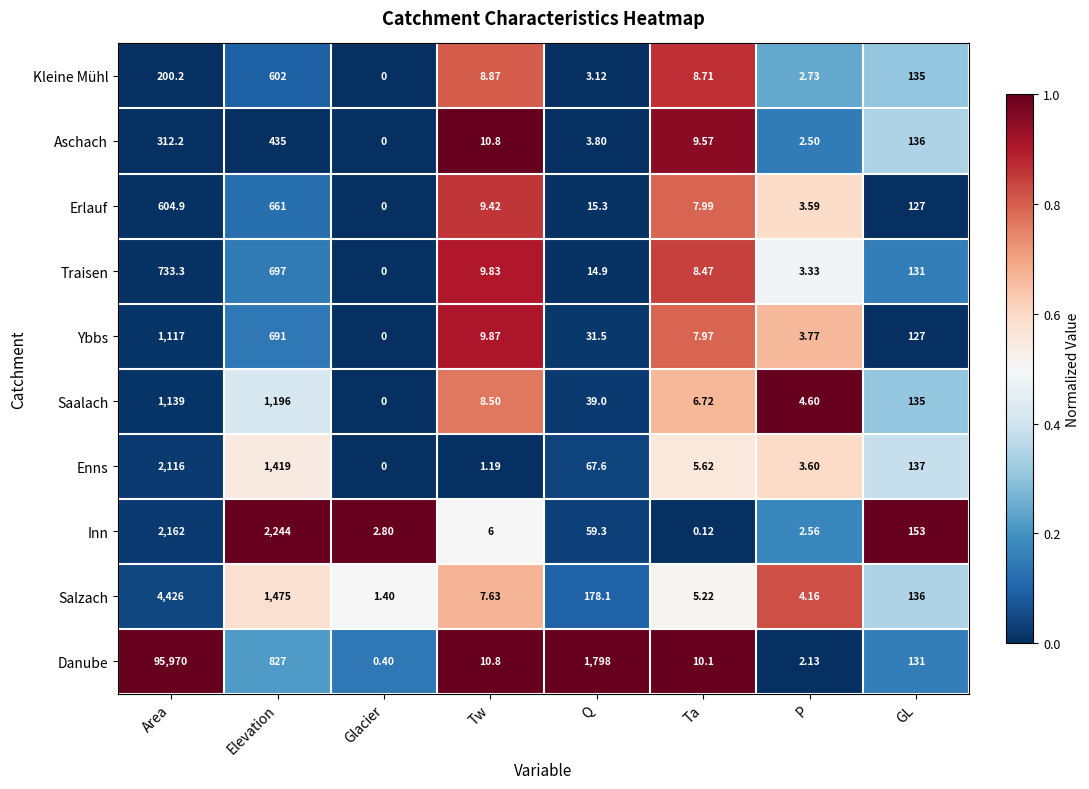

Which label corresponds to the largest value in the chart?

Area